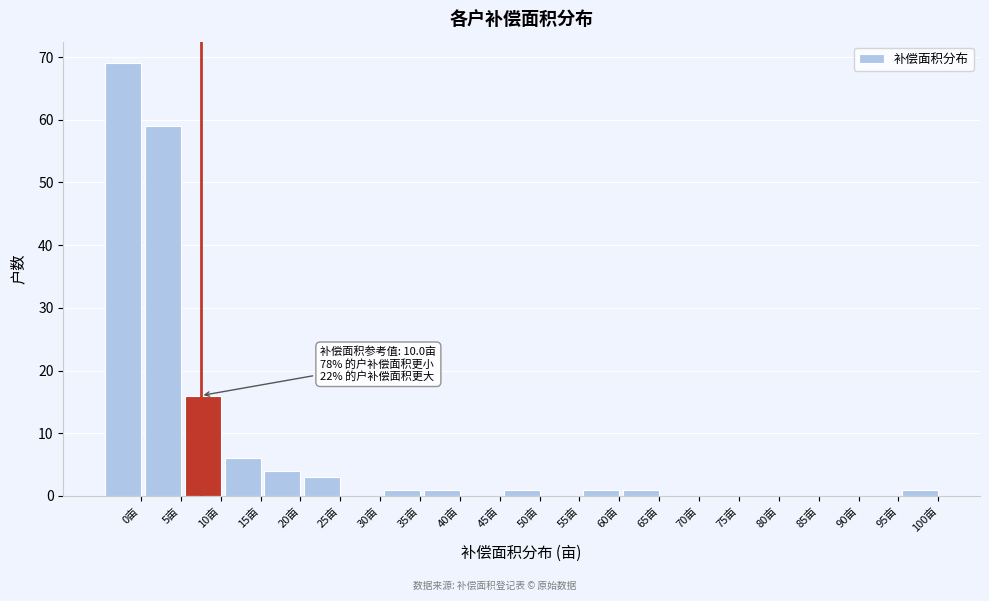

Reading left to right, transcribe all the data shown in this chart.

0亩=69	5亩=59	10亩=16	15亩=6	20亩=4	25亩=3	30亩=0	35亩=1	40亩=1	45亩=0	50亩=1	55亩=0	60亩=1	65亩=1	70亩=0	75亩=0	80亩=0	85亩=0	90亩=0	95亩=0	100亩=1